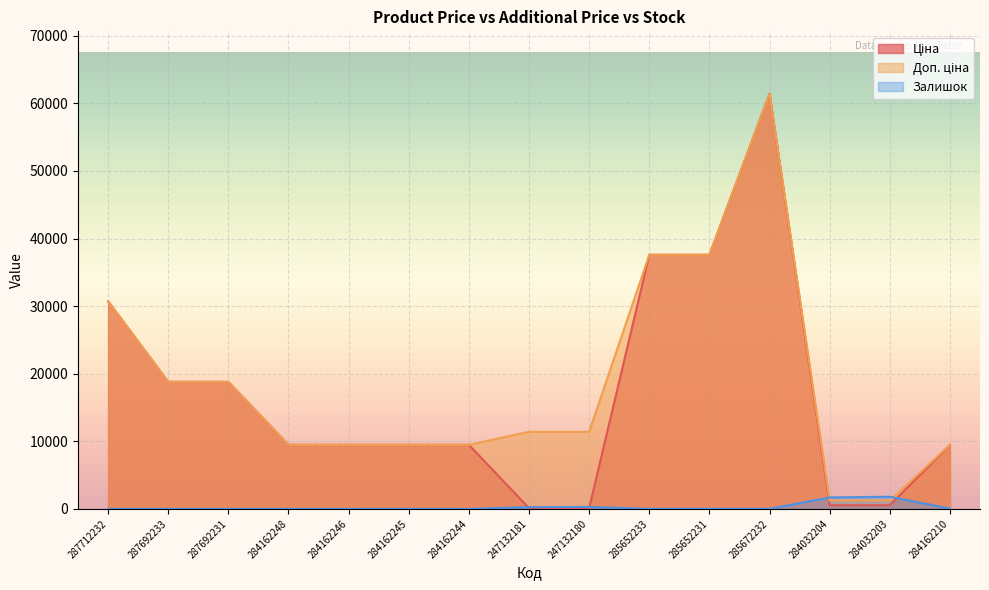

Which series has the largest range (max minus min)?

Ціна